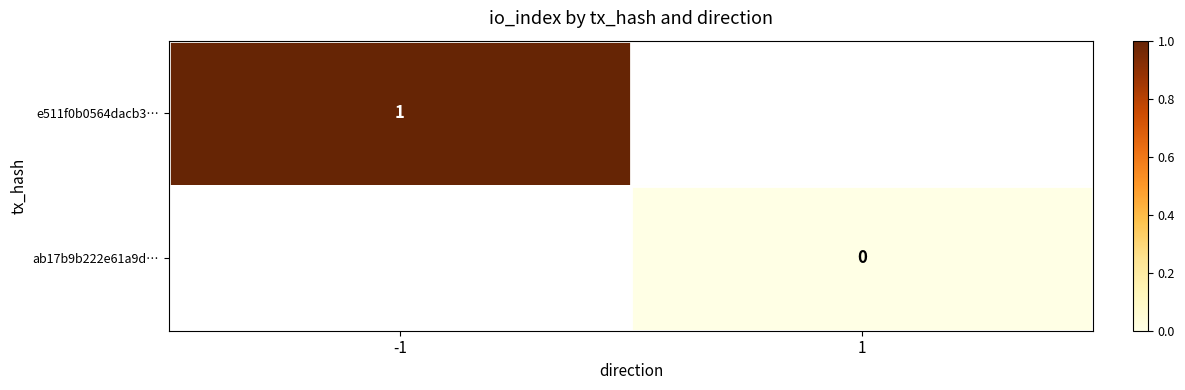

Is the value of ab17b9b222e61a9d… at 1 greater than the value of e511f0b0564dacb3… at -1?

No